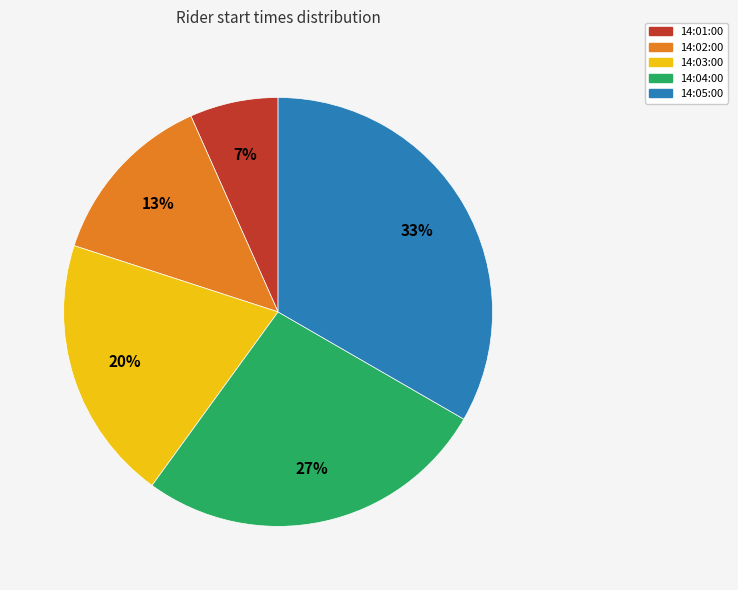

Approximately how many times larger is the value at 14:02:00 compared to 14:04:00?

0.5